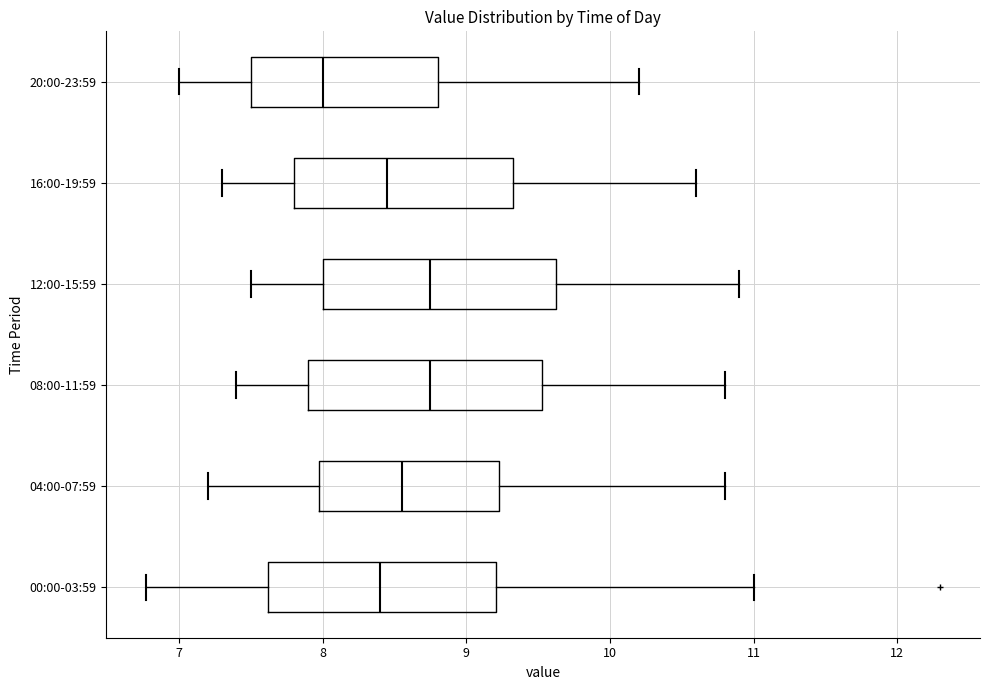

Reading bottom to top, transcribe this box plot: for each box, give where its median line is, the range the box spans, and where its two whiskers end, as read against the x-axis. The values are not printed on the chart, so give them approximately, as read against the axis.

00:00-03:59: median 8.4, box 7.6 to 9.2, whiskers 6.8 to 11.0
04:00-07:59: median 8.6, box 8.0 to 9.2, whiskers 7.2 to 10.8
08:00-11:59: median 8.8, box 7.9 to 9.5, whiskers 7.4 to 10.8
12:00-15:59: median 8.8, box 8.0 to 9.6, whiskers 7.5 to 10.9
16:00-19:59: median 8.5, box 7.8 to 9.3, whiskers 7.3 to 10.6
20:00-23:59: median 8.0, box 7.5 to 8.8, whiskers 7.0 to 10.2